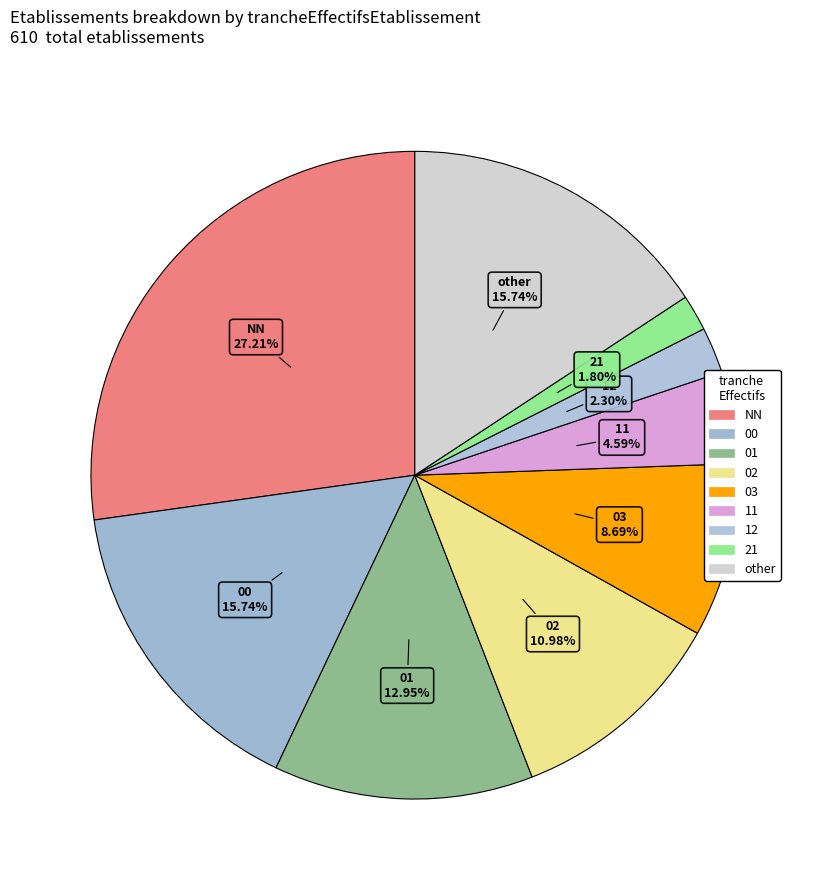

What is the largest slice in the pie chart?

NN